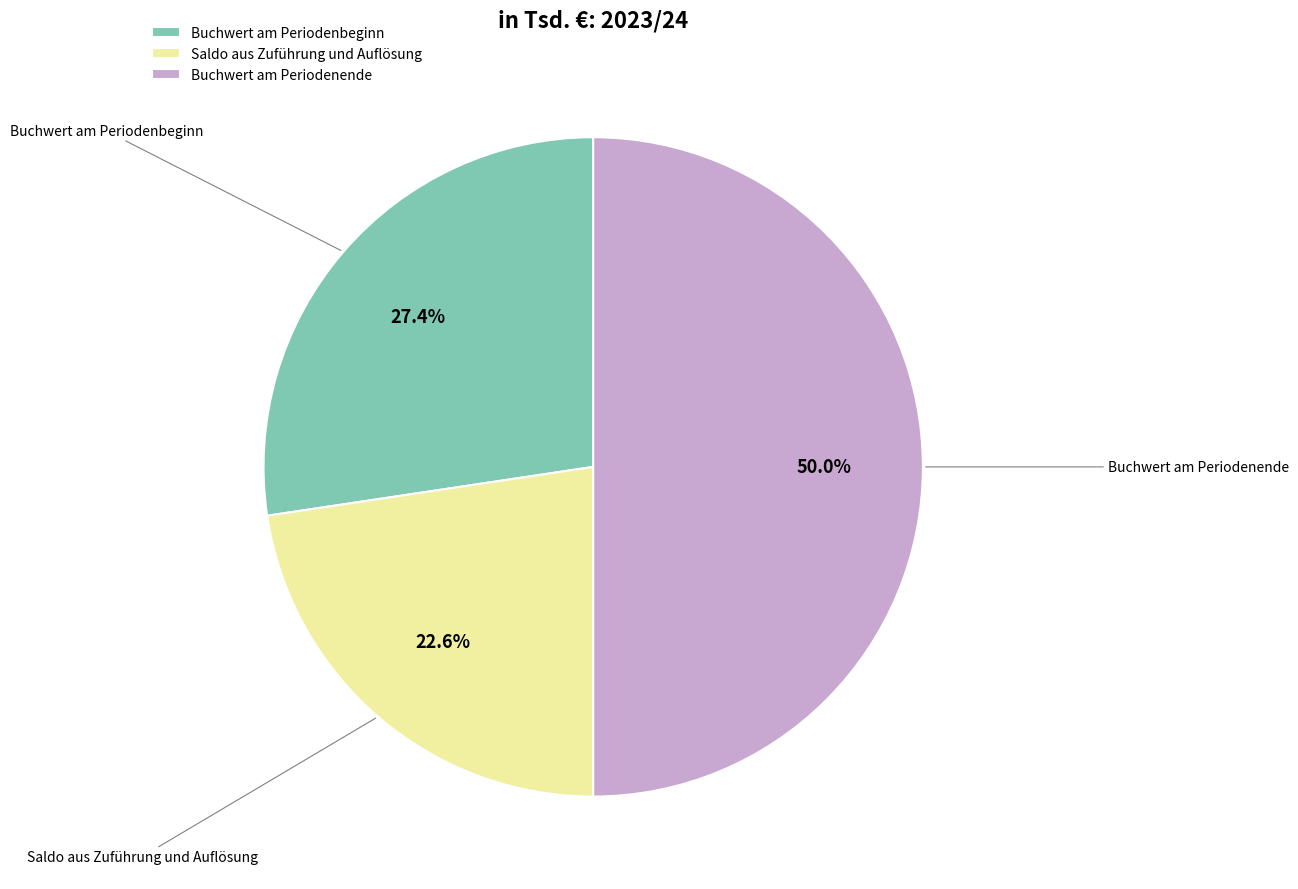

Is it true that Buchwert am Periodenende is 38% of the pie?

False